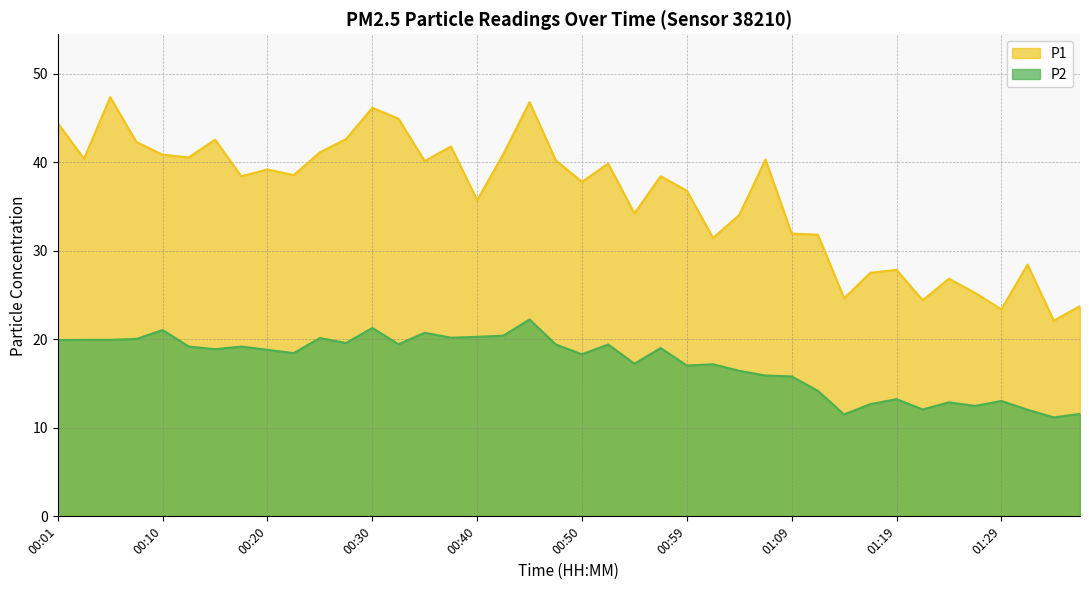

True or false: P2 and P1 cross at least once.

False